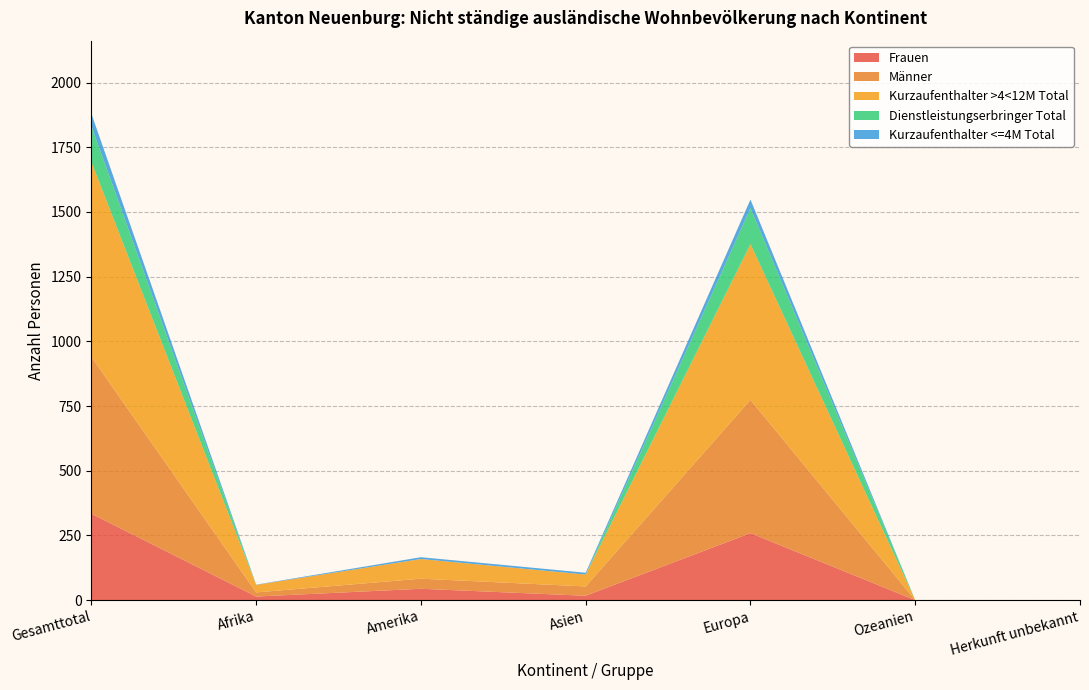

Reading left to right, extract all data points from this chart.

Frauen: Gesamttotal=334	Afrika=14	Amerika=44	Asien=17	Europa=259	Ozeanien=0	Herkunft unbekannt=0
Männer: Gesamttotal=606	Afrika=16	Amerika=39	Asien=36	Europa=515	Ozeanien=0	Herkunft unbekannt=0
Kurzaufenthalter >4<12M Total: Gesamttotal=753	Afrika=29	Amerika=76	Asien=46	Europa=602	Ozeanien=0	Herkunft unbekannt=0
Dienstleistungserbringer Total: Gesamttotal=139	Afrika=0	Amerika=0	Asien=0	Europa=139	Ozeanien=0	Herkunft unbekannt=0
Kurzaufenthalter <=4M Total: Gesamttotal=48	Afrika=1	Amerika=7	Asien=7	Europa=33	Ozeanien=0	Herkunft unbekannt=0